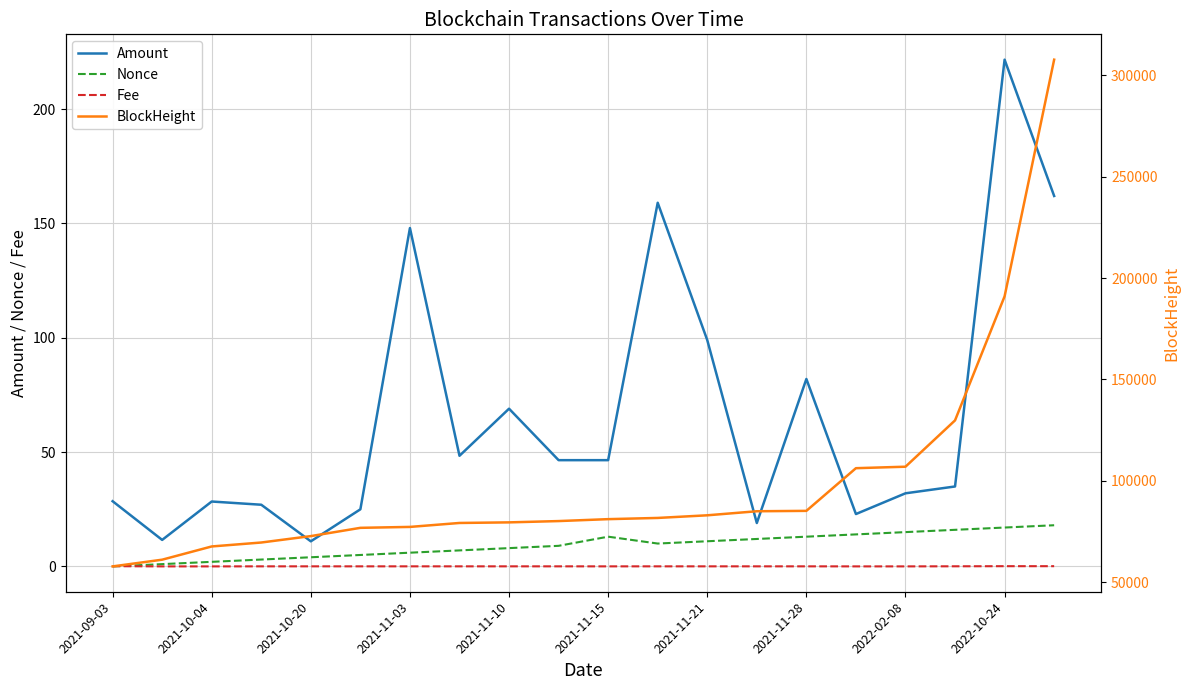

Between 2021-09-03 and 15, which series saw the biggest shift?

BlockHeight